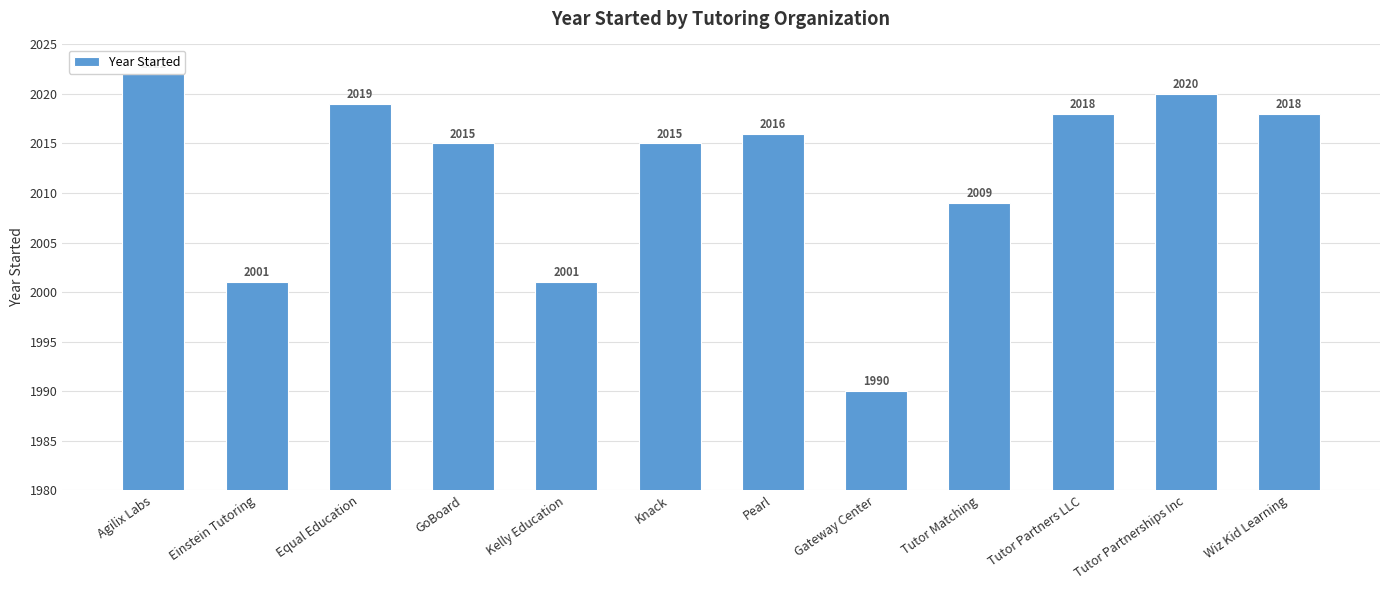

What is the smallest value displayed?

1990